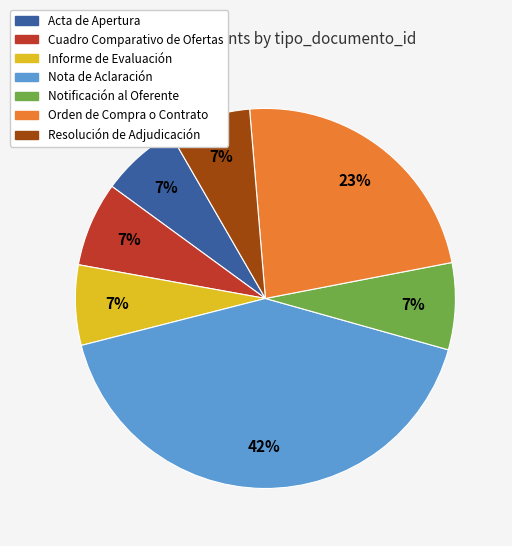

The Informe de Evaluación slice represents 1% of the pie. True or false?

False